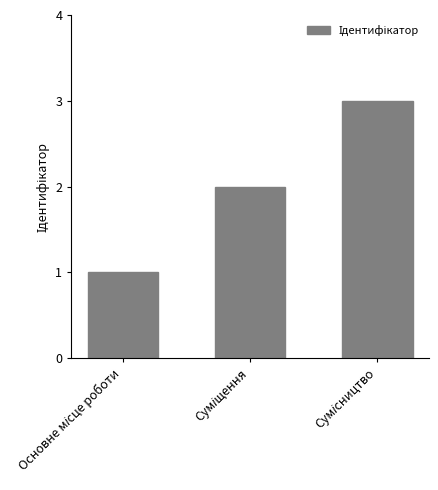

What is the sum of all values?

6